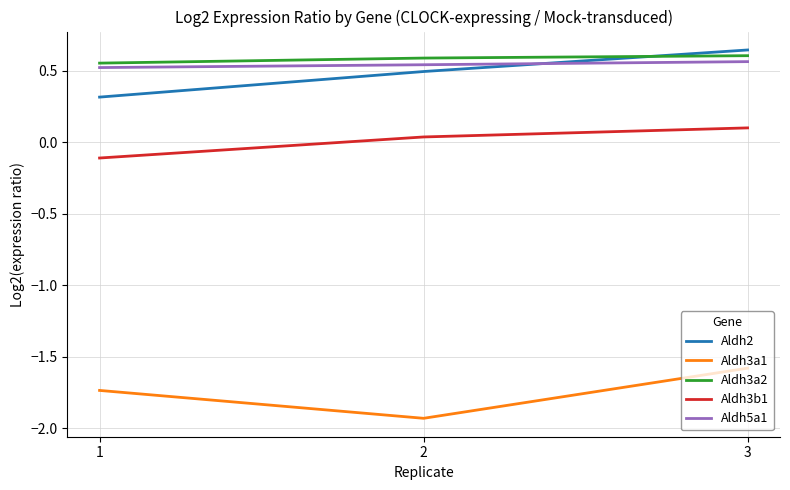

Is this an area chart (filled region under the line)?

No